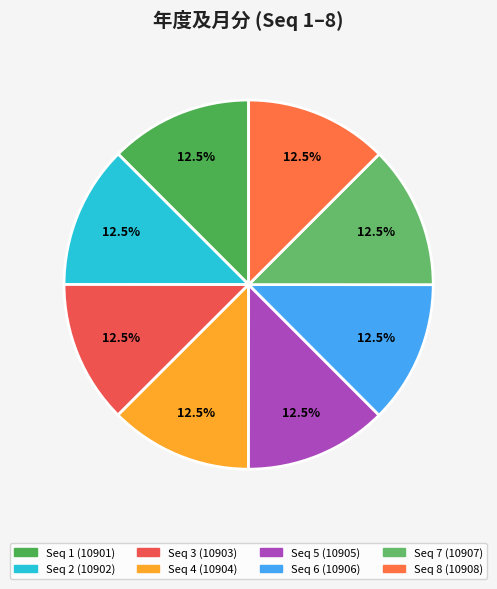

How many slices are in this pie chart?

8